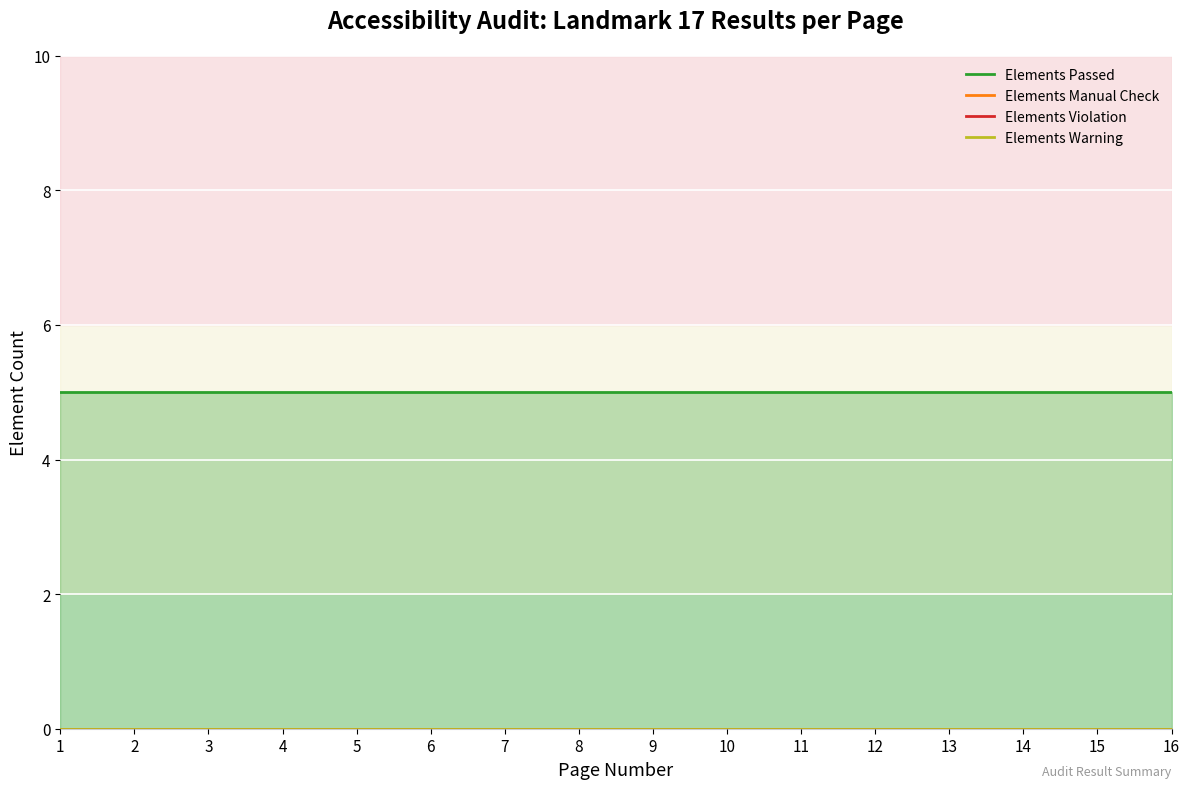

At which category is the sum across all series the highest?

1